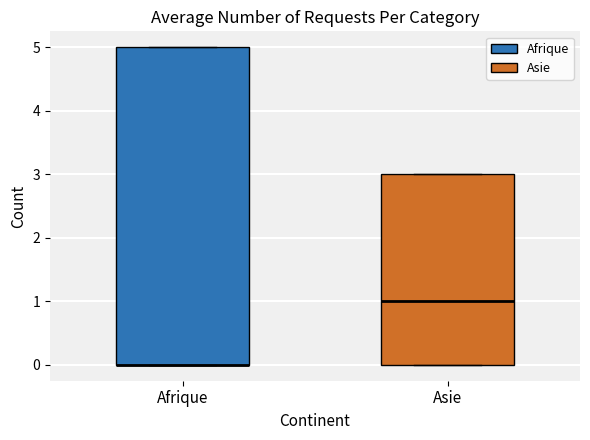

Where is the lower edge of the box for Afrique on the y-axis? The values are not printed on the chart, so give them approximately, as read against the axis.

0